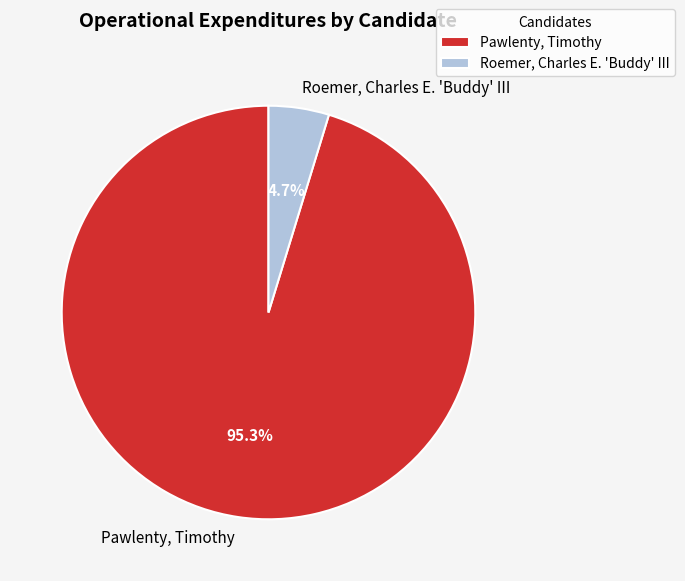

True or false: Pawlenty, Timothy accounts for 95% of the total.

True